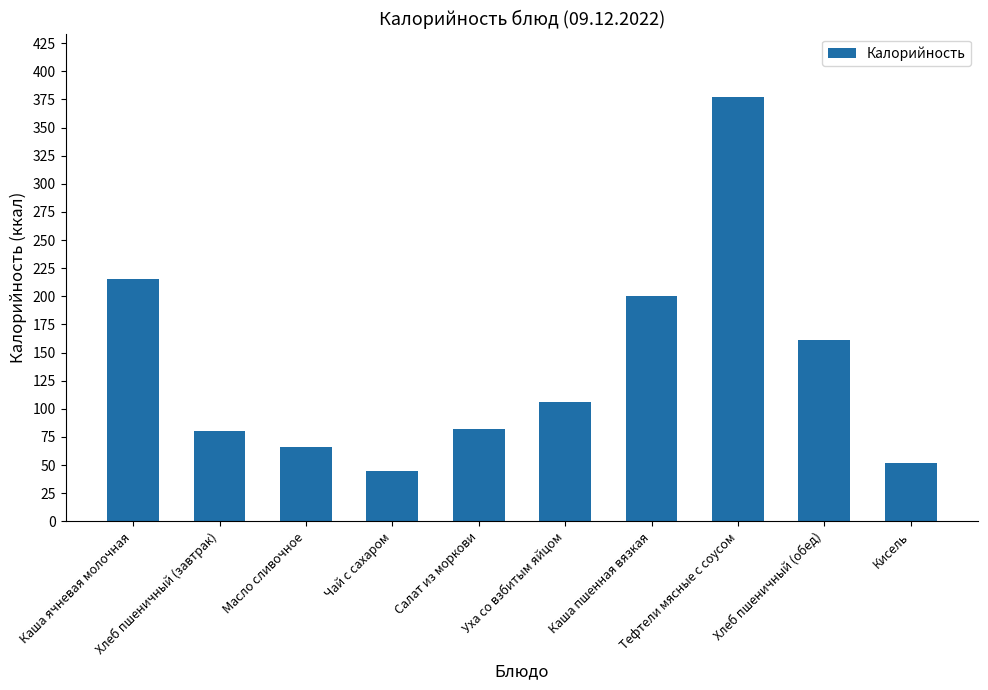

Which has a higher value, Тефтели мясные с соусом or Салат из моркови?

Тефтели мясные с соусом